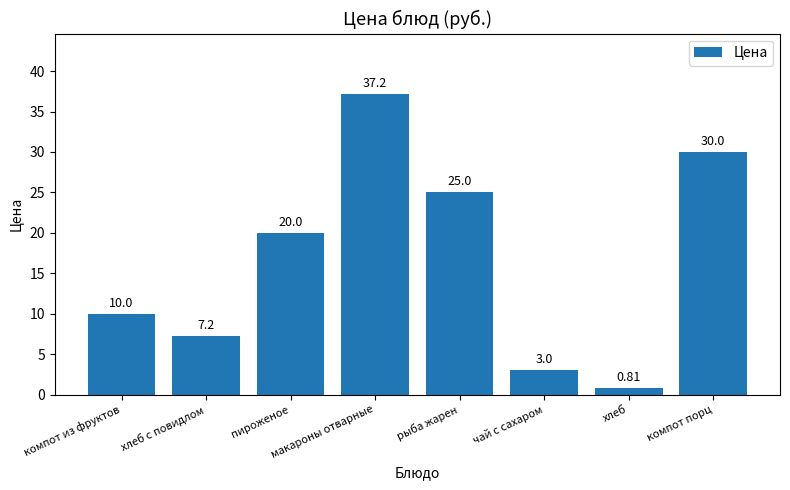

Rank the categories by value from highest to lowest.

макароны отварные, компот порц, рыба жарен, пироженое, компот из фруктов, хлеб с повидлом, чай с сахаром, хлеб